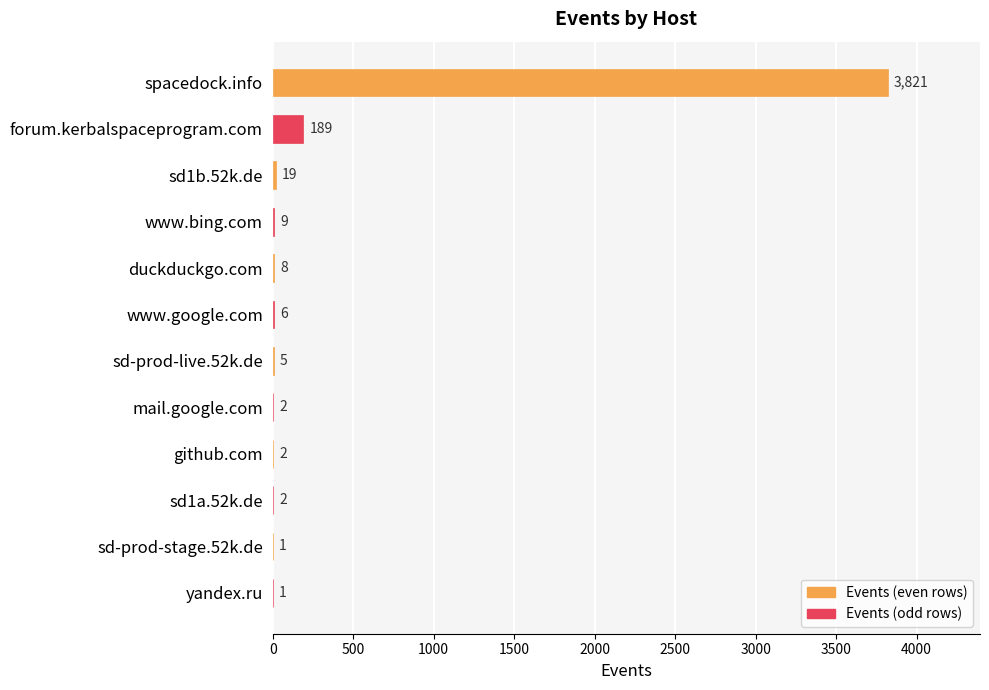

At which label is the value closest to 1911?

forum.kerbalspaceprogram.com